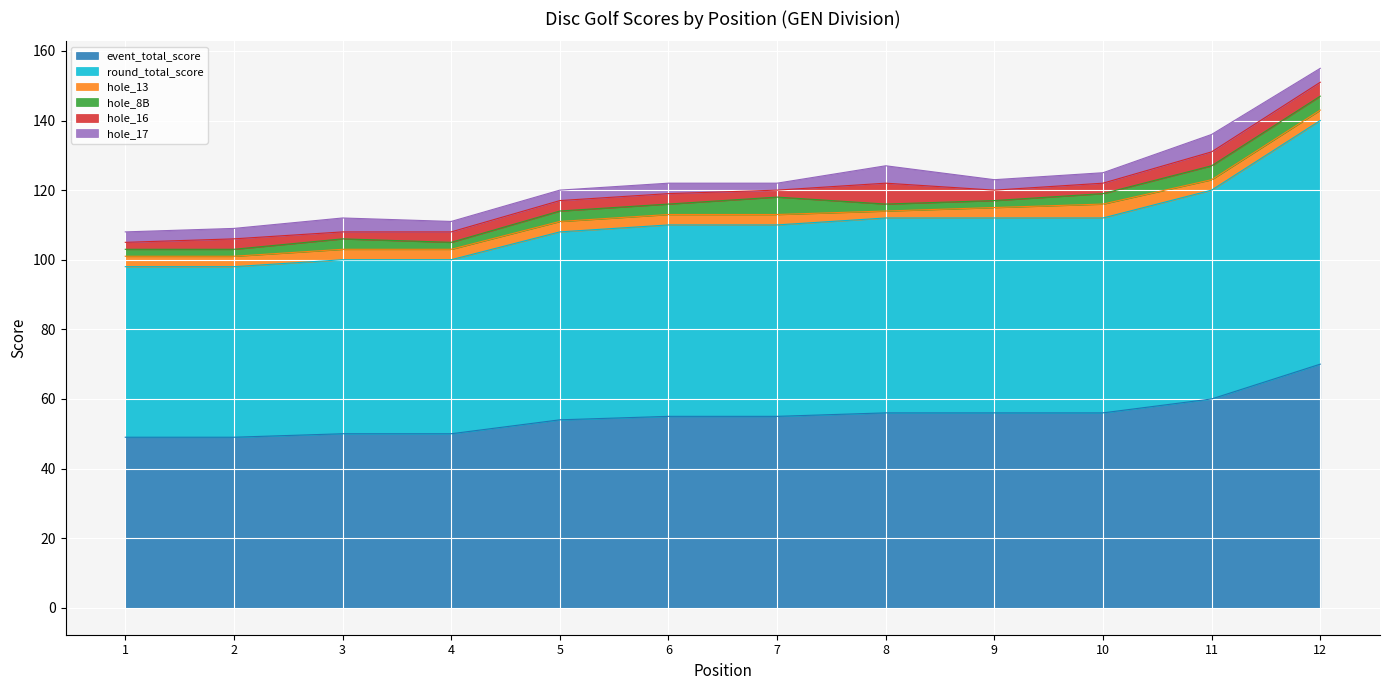

Read the event_total_score value at 8.

56